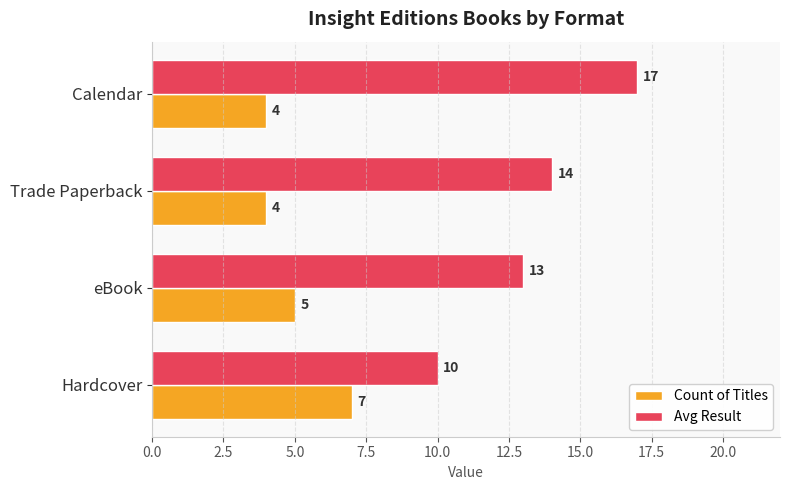

List the series in order of their peak value, lowest first.

Count of Titles, Avg Result